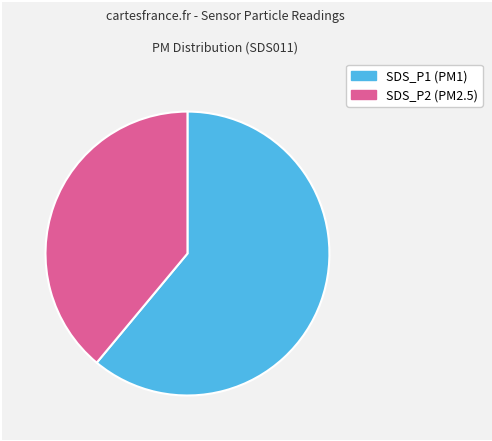

Is it true that SDS_P1 is 57% of the pie?

False